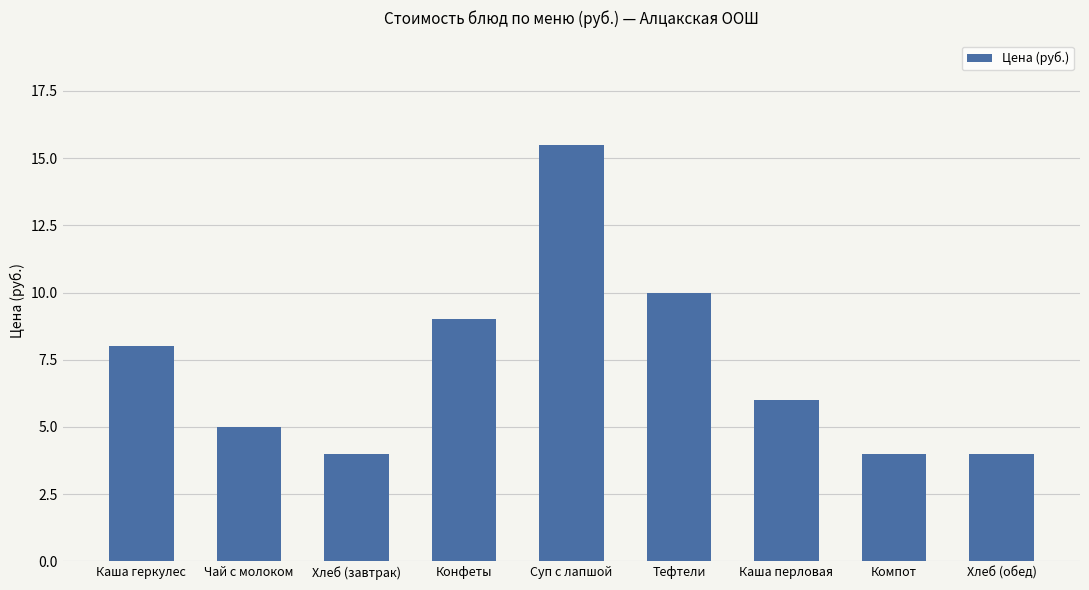

What is the sum of the values at Каша геркулес and Чай с молоком?

13.0